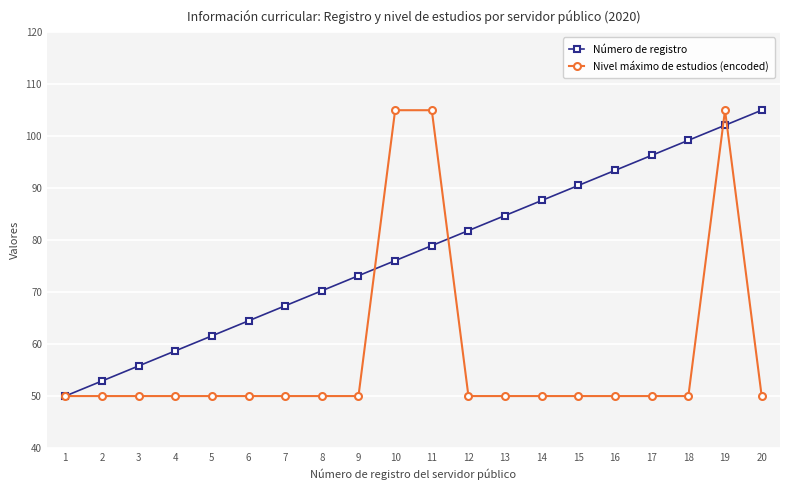

Is it true that Nivel máximo de estudios (encoded) equals 50.0 at 18?

True